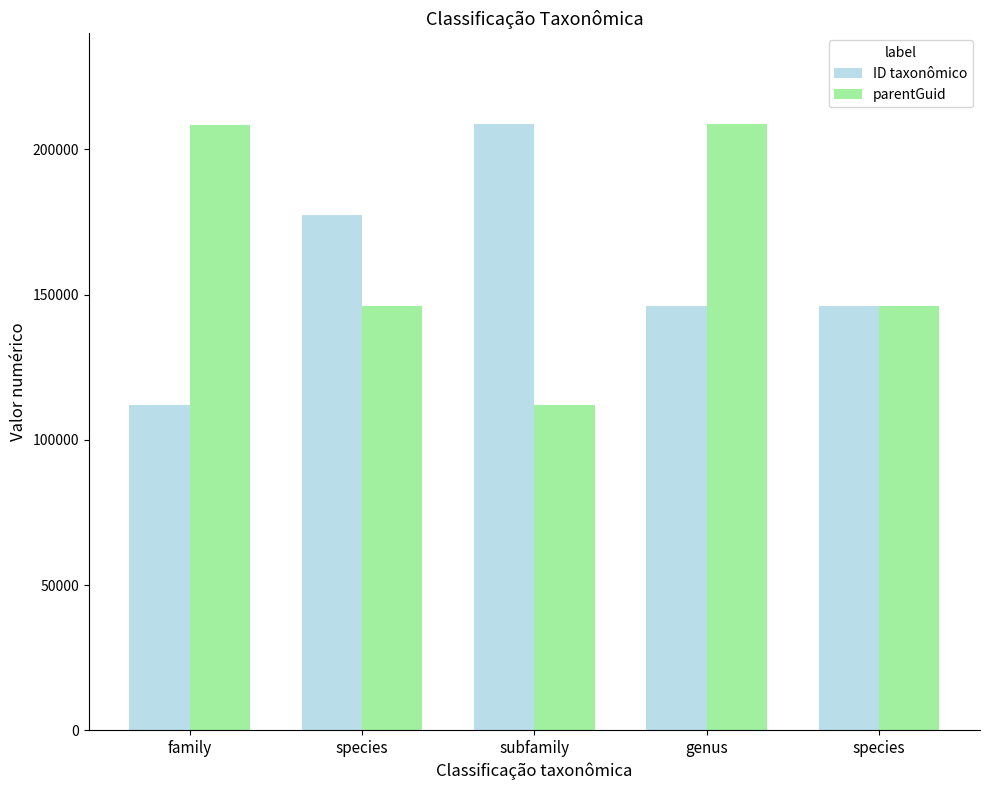

At which label does ID taxonômico reach its minimum?

family